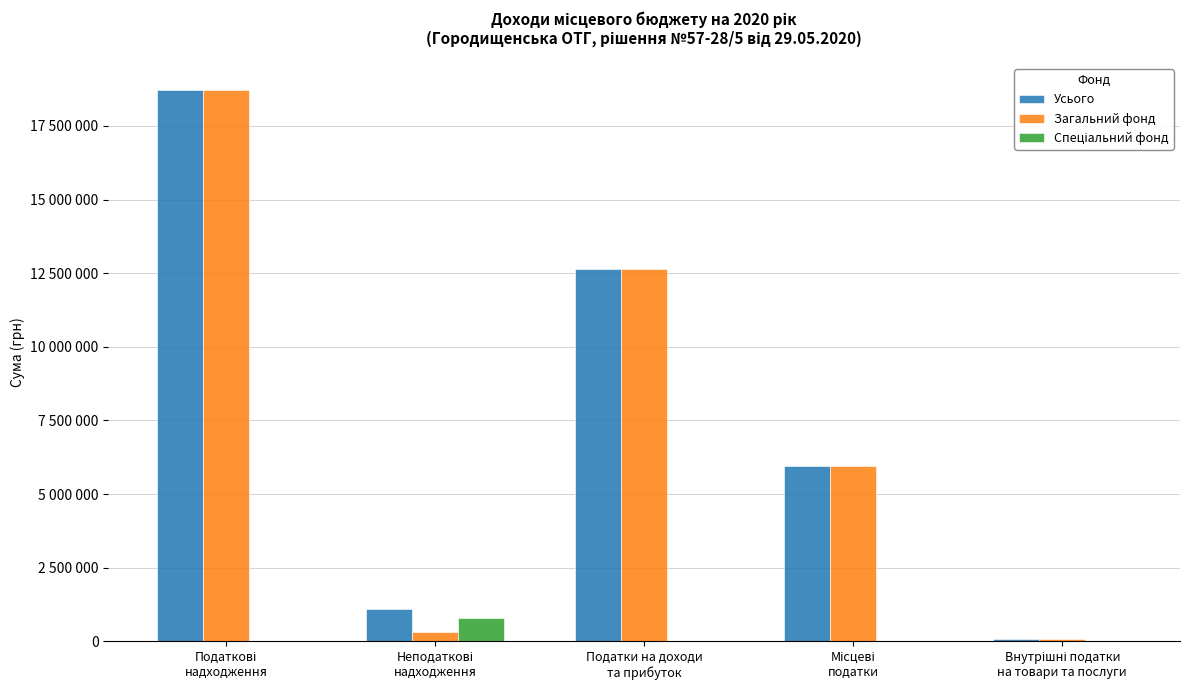

Does the chart contain stacked bars?

No